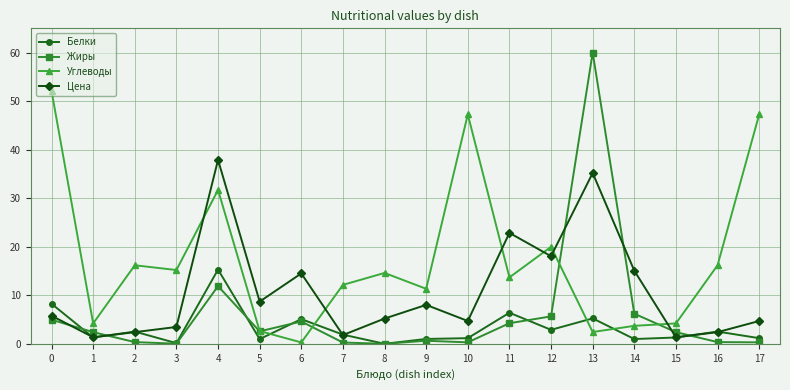

After their last crossing, which series has the higher values: Углеводы or Цена?

Углеводы